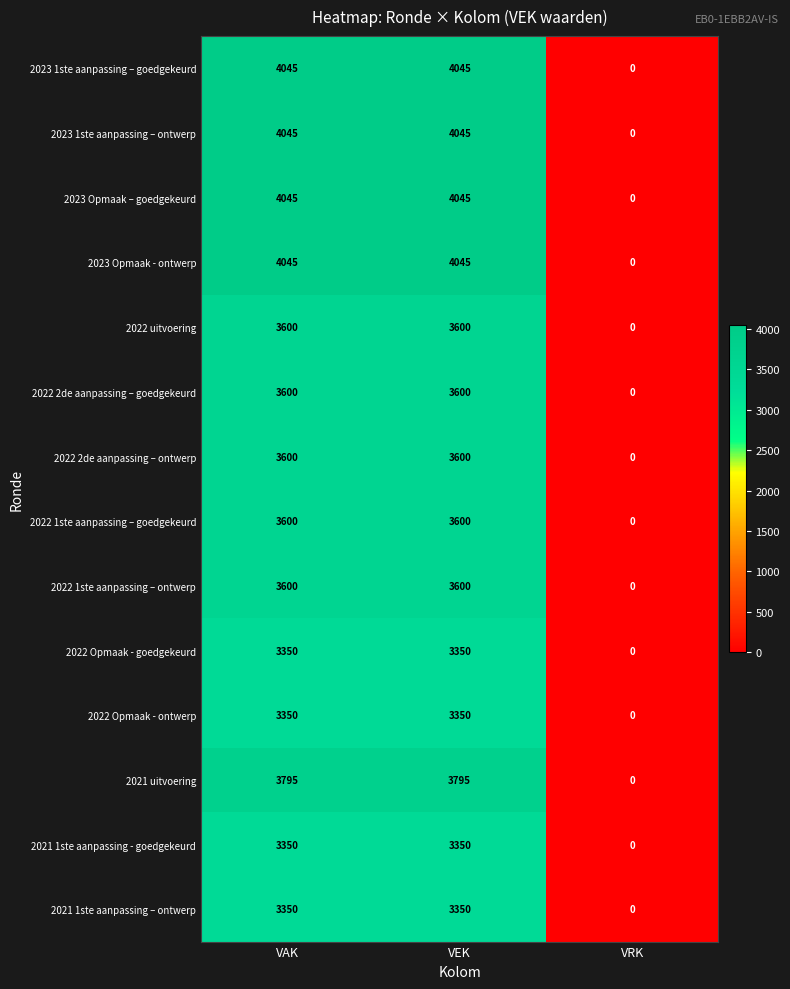

The value of 2023 Opmaak – goedgekeurd at VEK is 4045. True or false?

True